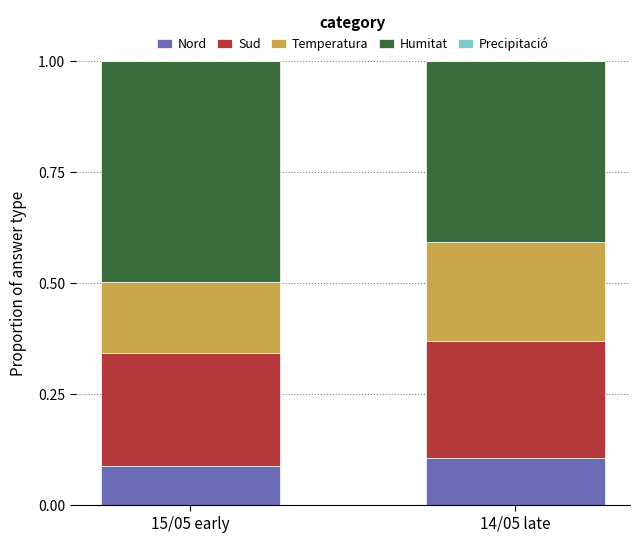

What is the total value across all series at 14/05 late?

1.0